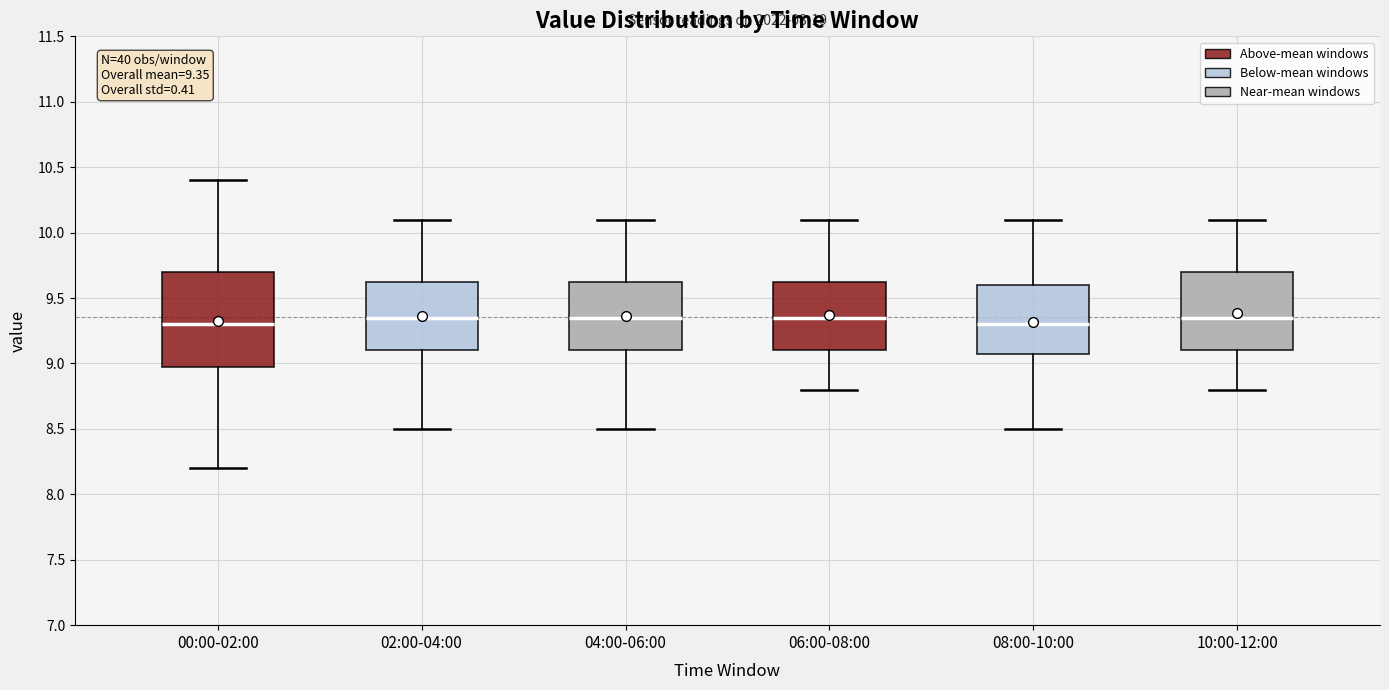

Comparing the boxes themselves (not the whiskers), which one is the tallest?

00:00-02:00